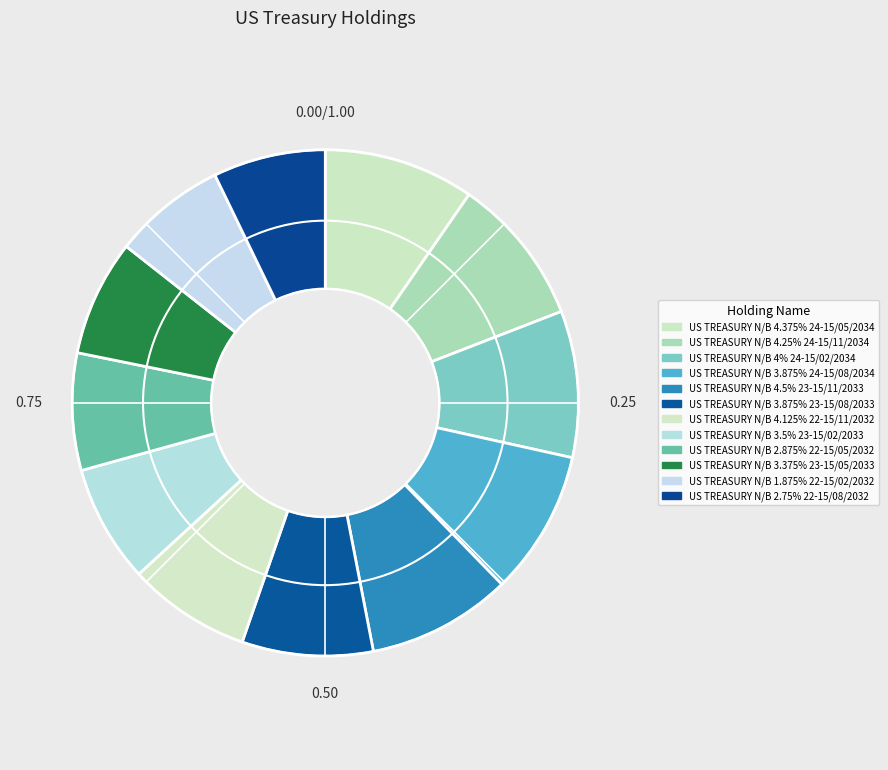

To the nearest percent, what is the combined percentage of US TREASURY N/B 3.875% 23-15/08/2033 and US TREASURY N/B 3.875% 24-15/08/2034?

18%